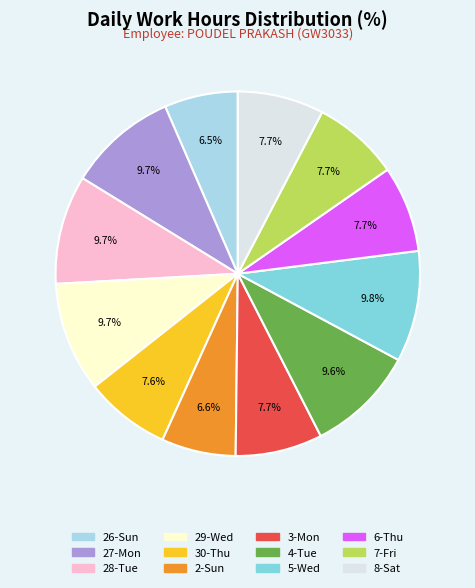

What percentage do 7-Fri and 30-Thu together represent?

15.3%